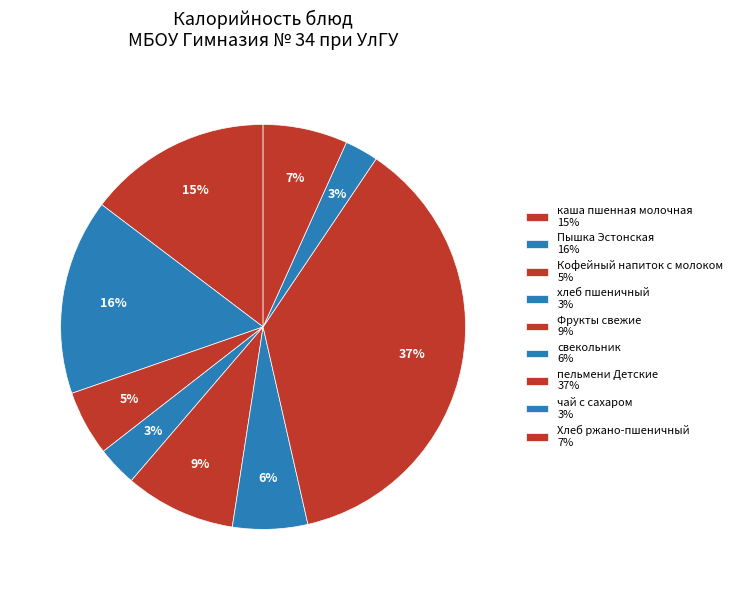

Combined, what portion of the pie is хлеб пшеничный and каша пшенная молочная?

17.9%